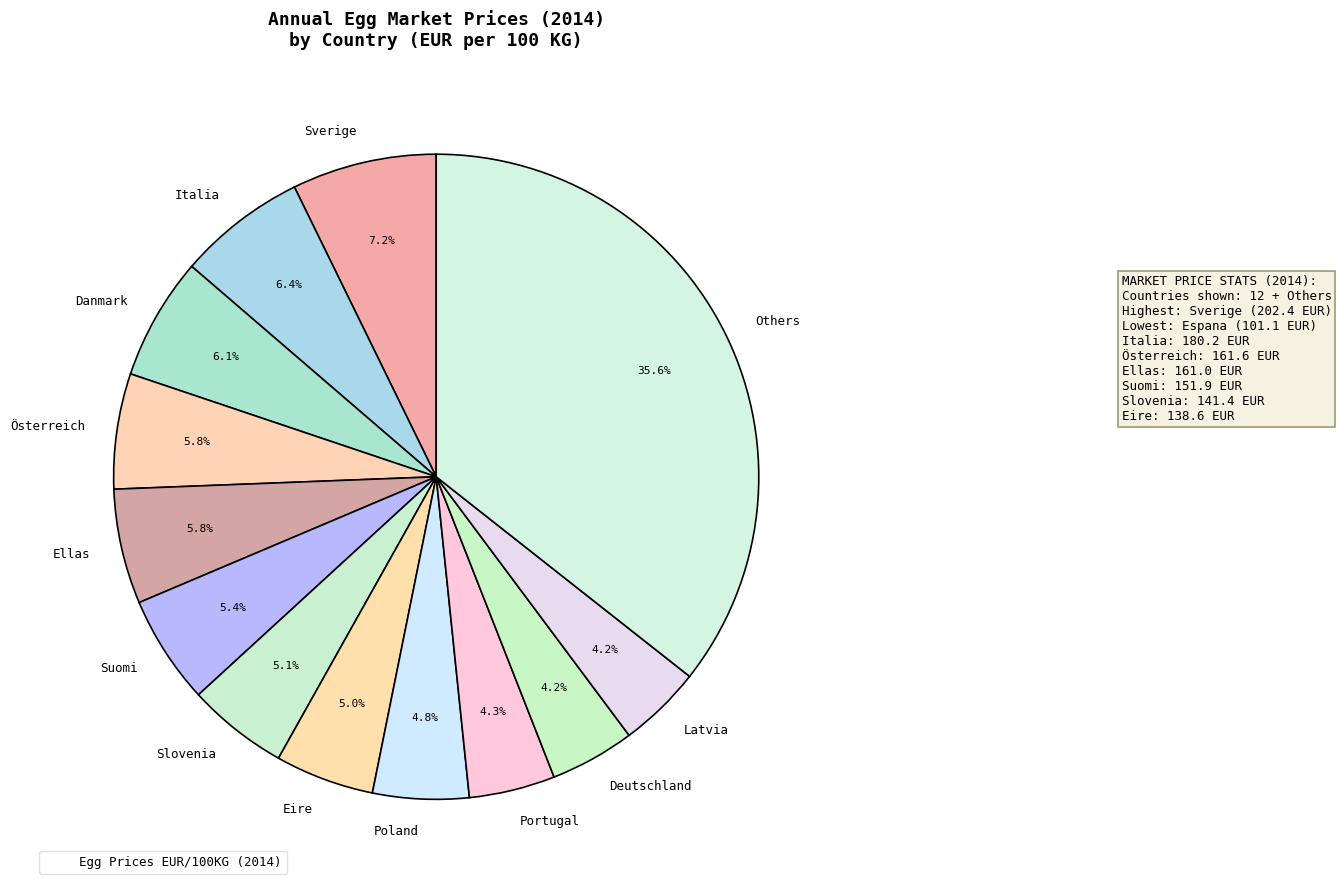

What is the ratio of the value at Österreich to the value at Poland?

1.2